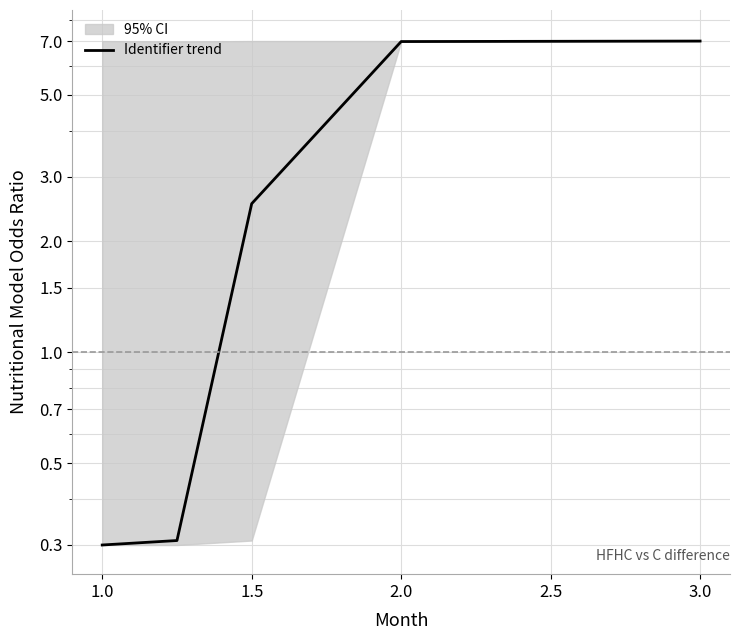

What is the difference between the maximum and minimum values?

6.7